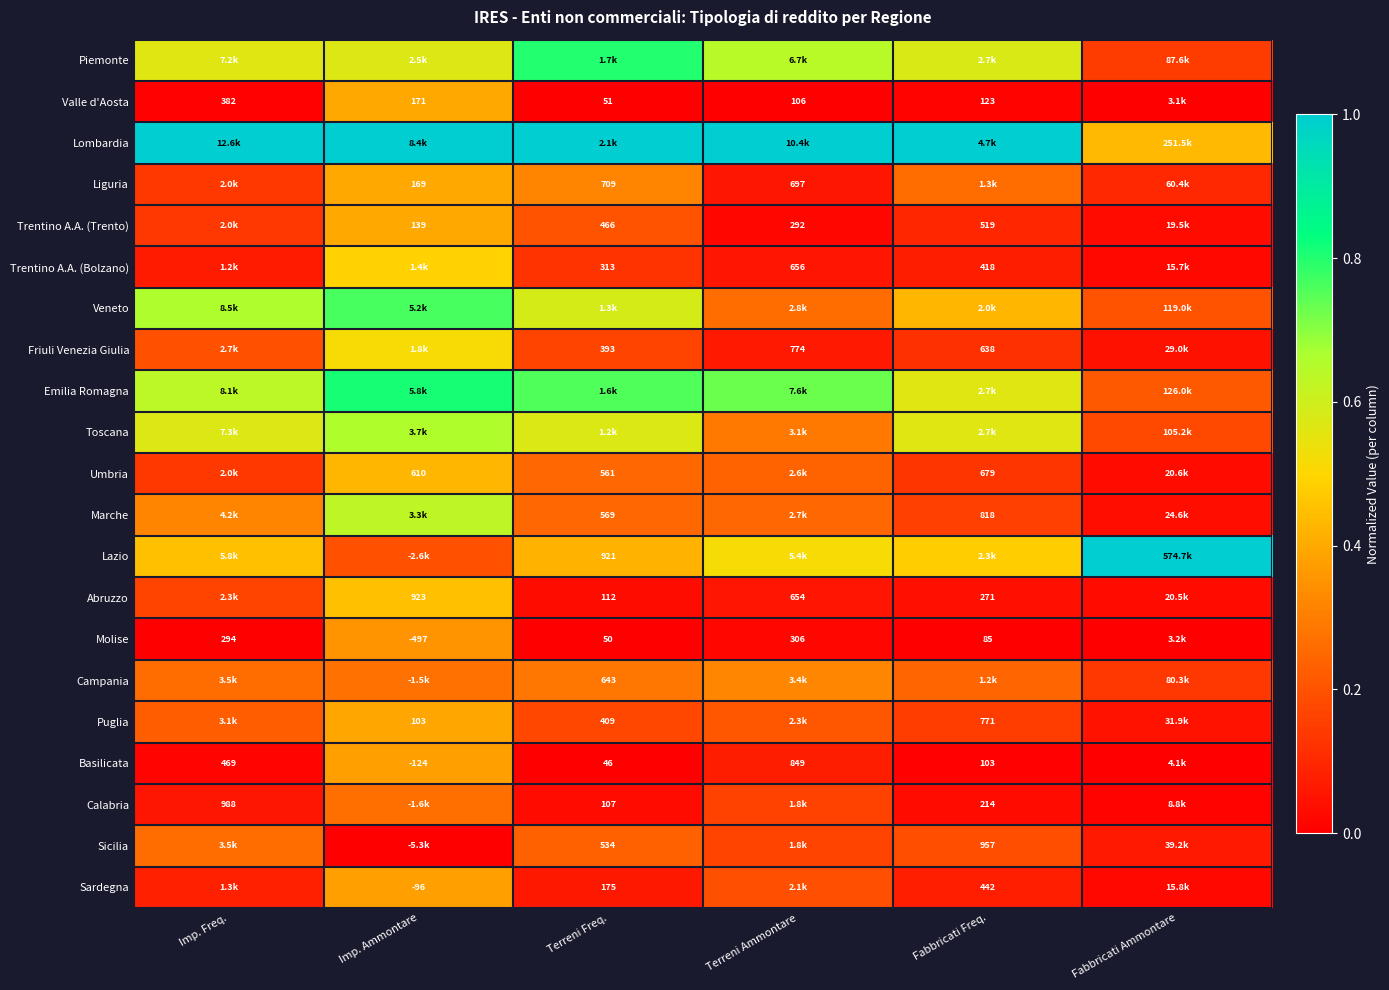

Is it true that Abruzzo equals 0.1 at Terreni Ammontare?

True